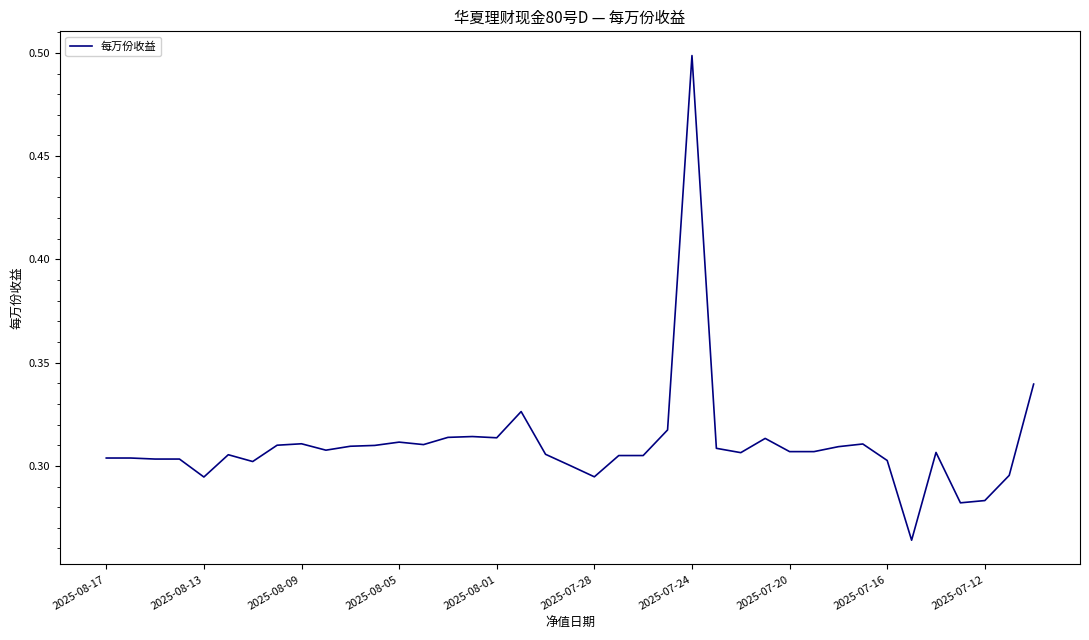

What is the greatest value displayed?

0.5